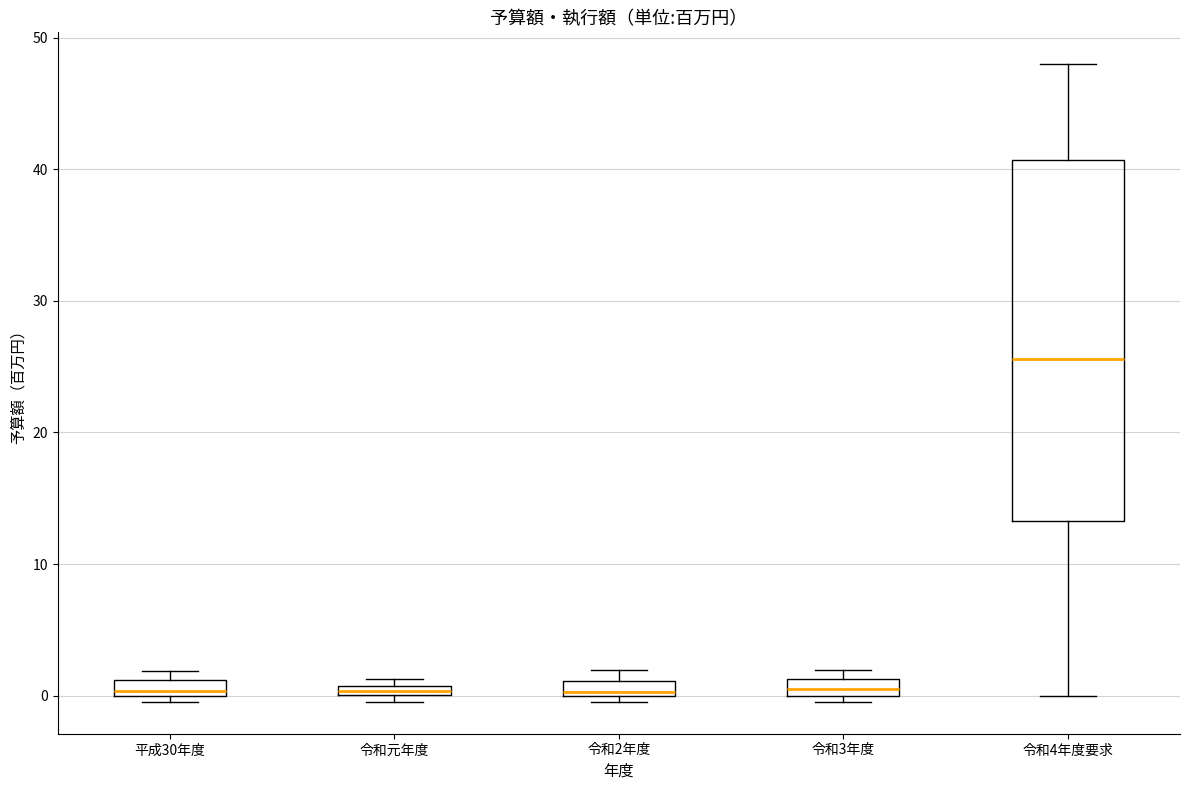

Which box is the tallest, from its lower edge to its upper edge?

令和4年度要求